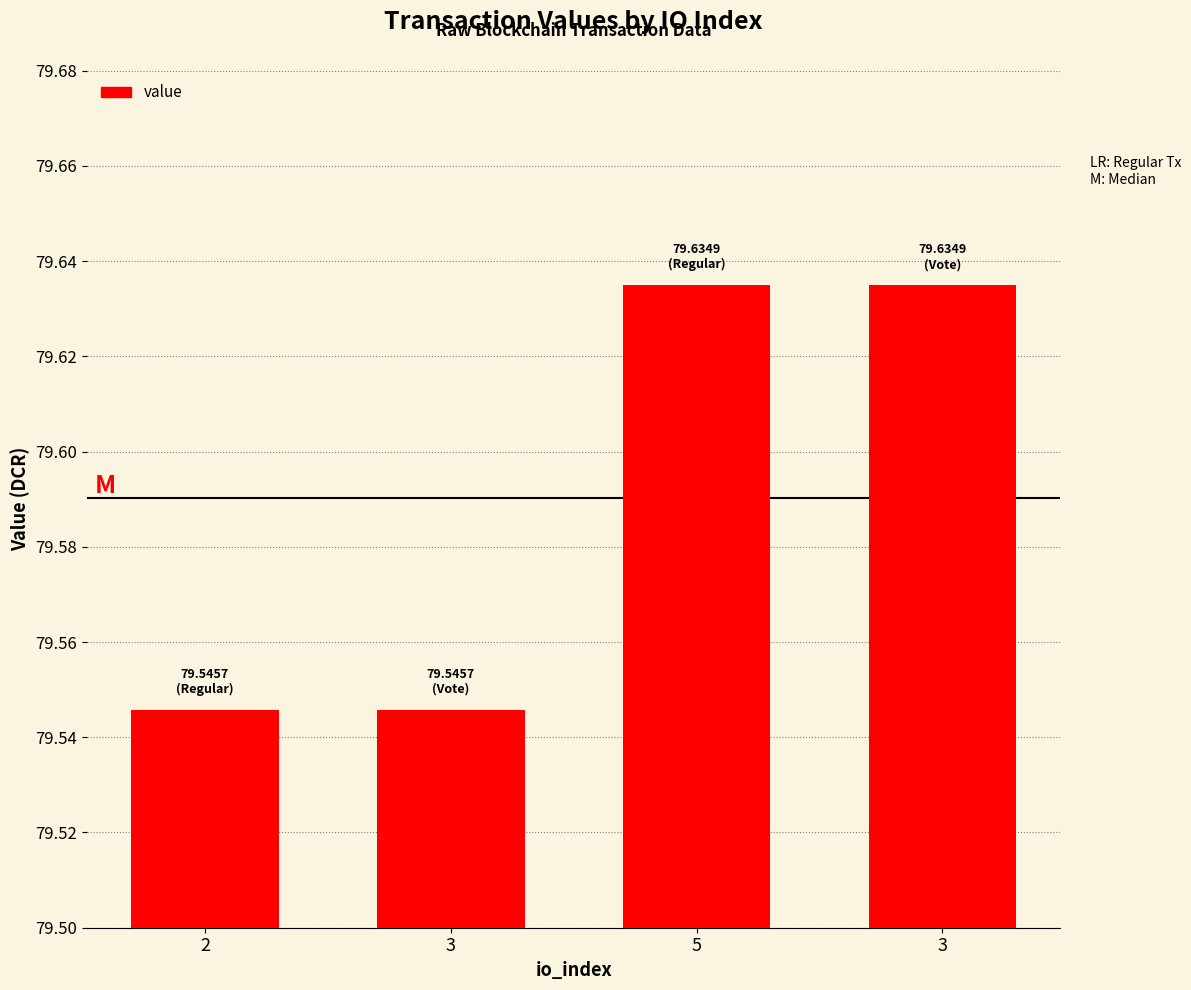

Reading left to right, what are all the values shown in this chart?

2=79.5	3=79.5	5=79.6	3=79.6